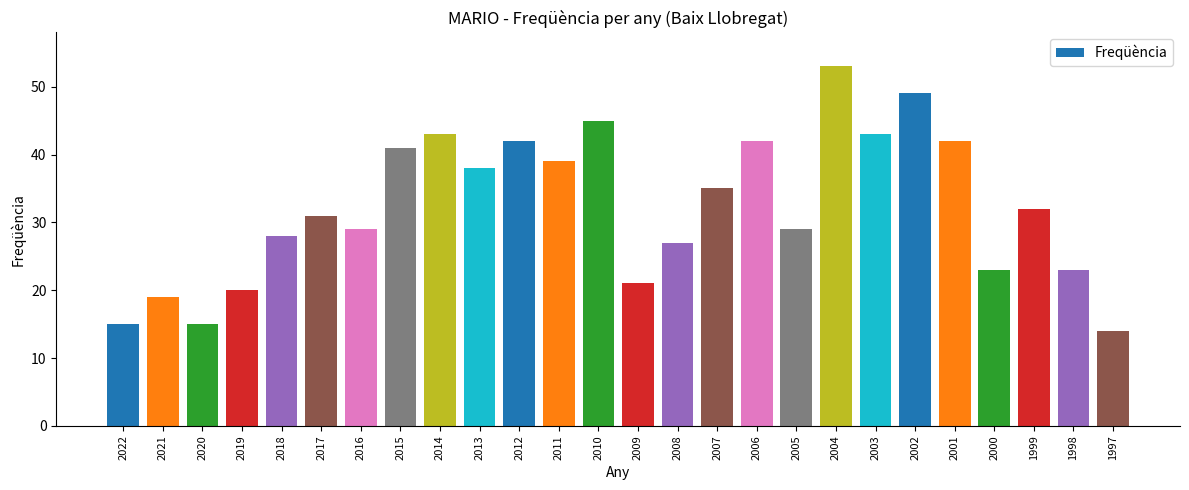

Which label corresponds to the largest value in the chart?

2004